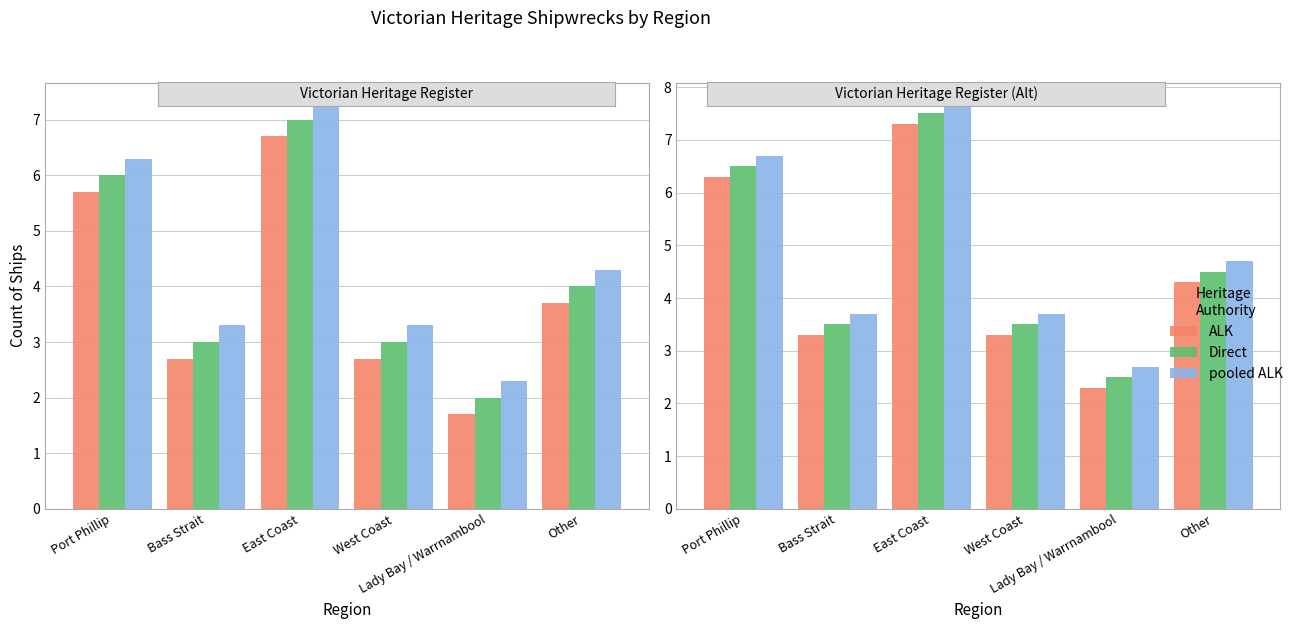

List the series in order of their overall mean, highest first.

pooled ALK, Direct, ALK